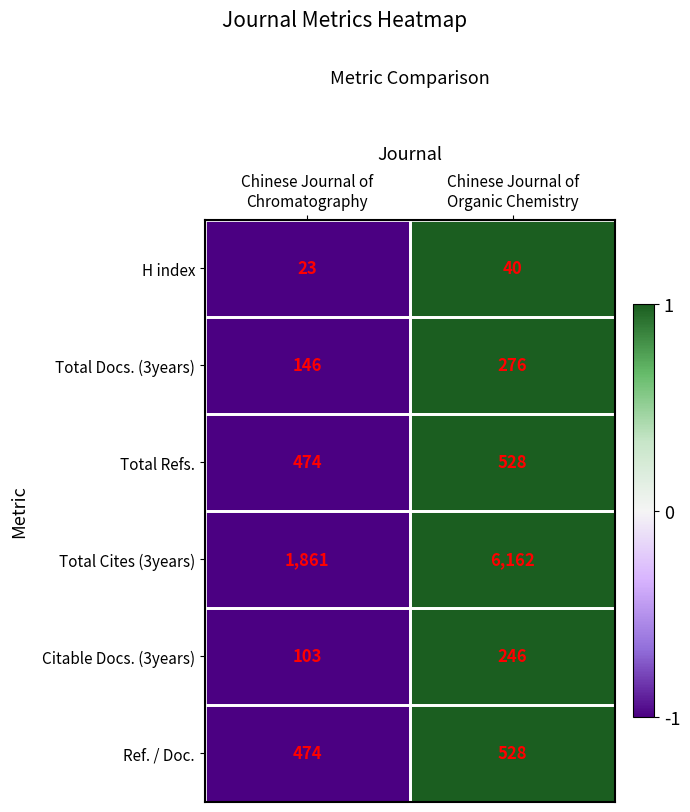

What is the greatest value displayed?

6162